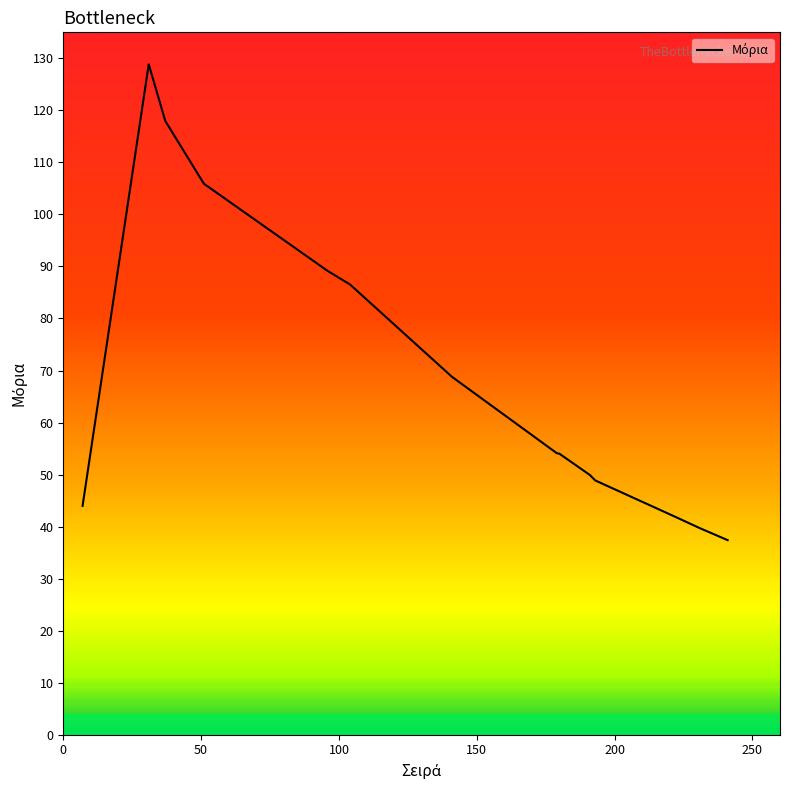

What is the smallest value displayed?

37.4